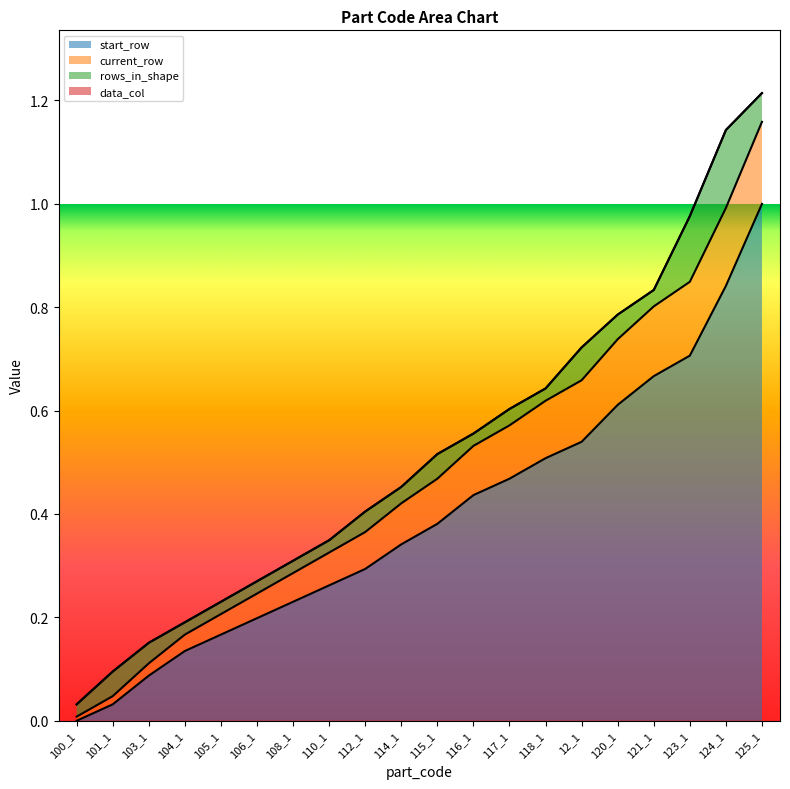

Which category has the lowest value in the start_row series?

100_1